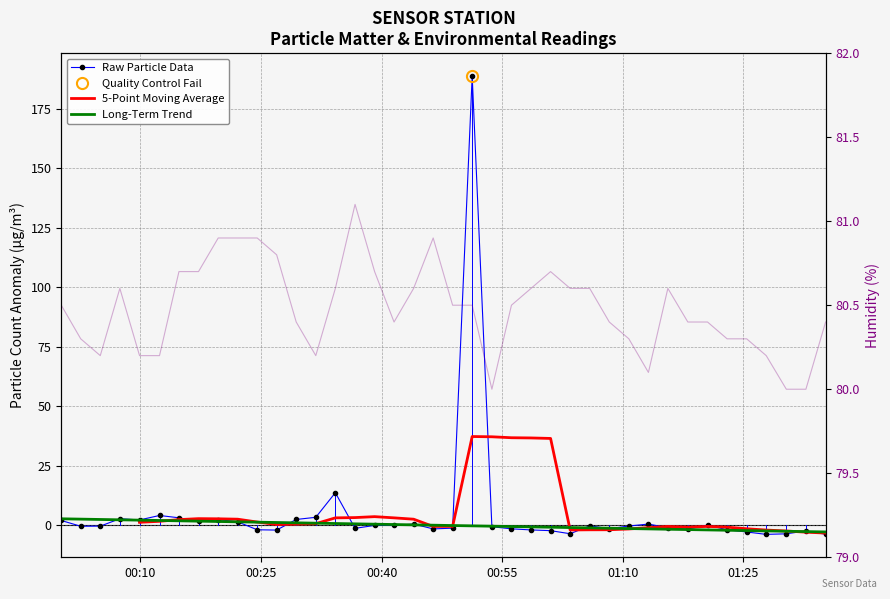

The Long-Term Trend series shows 3.1 at 00:55. True or false?

False